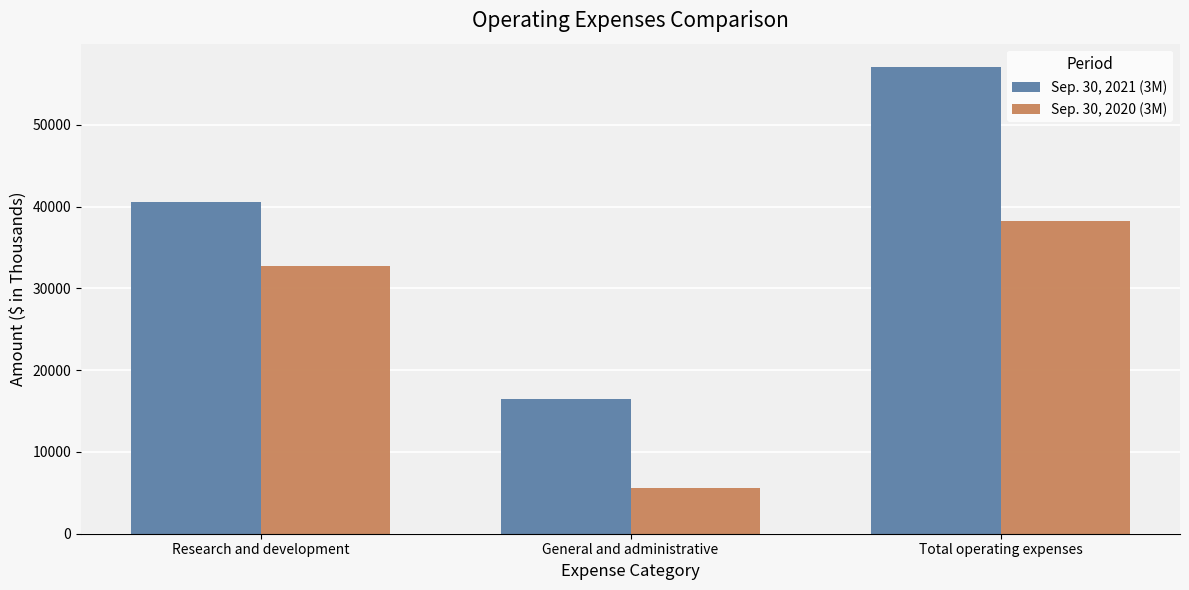

Which series changed the most between General and administrative and Total operating expenses?

Sep. 30, 2021 (3M)